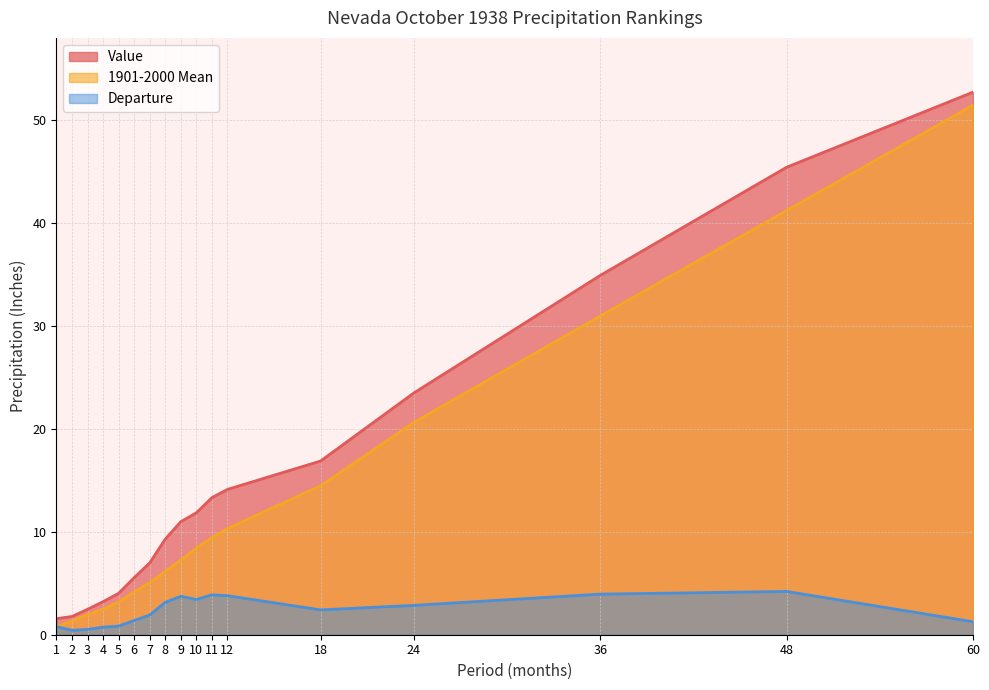

At how many categories does at least one series exceed 21?

4